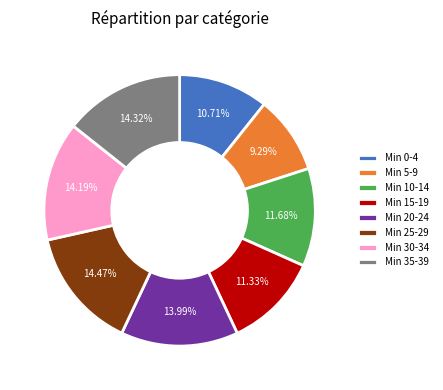

Between Min 0-4 and Min 35-39, which is larger?

Min 35-39